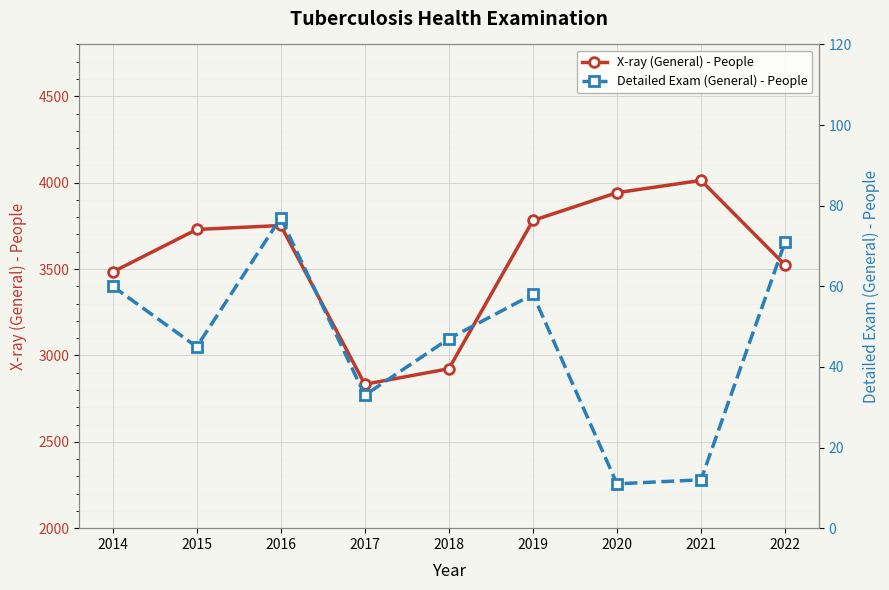

In Detailed Exam (General) - People, how many points are higher than both neighbors (excluding endpoints)?

2